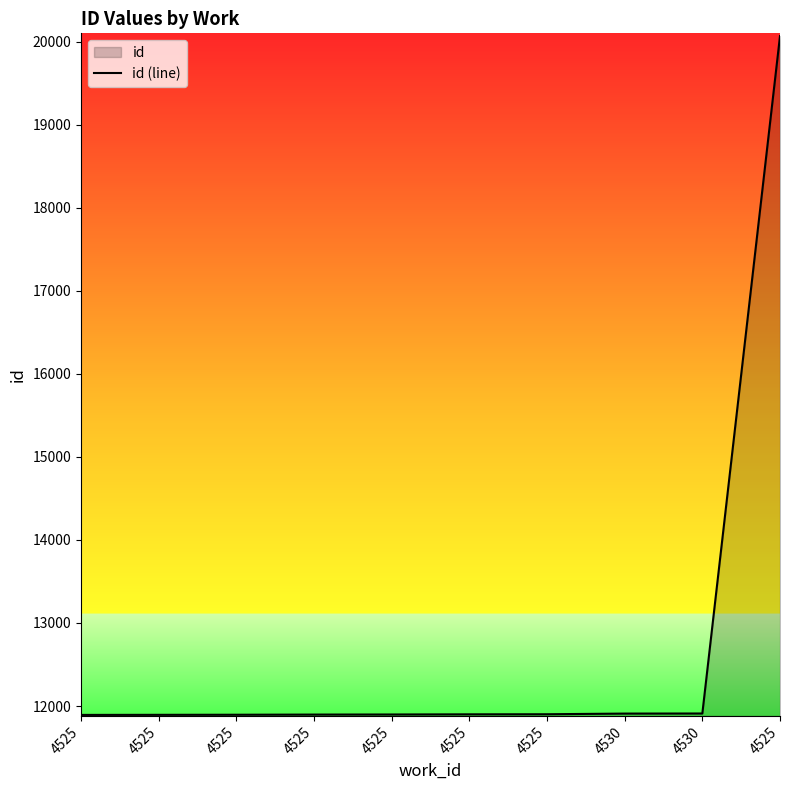

What is the change in value from 4525 to 4530?

+8